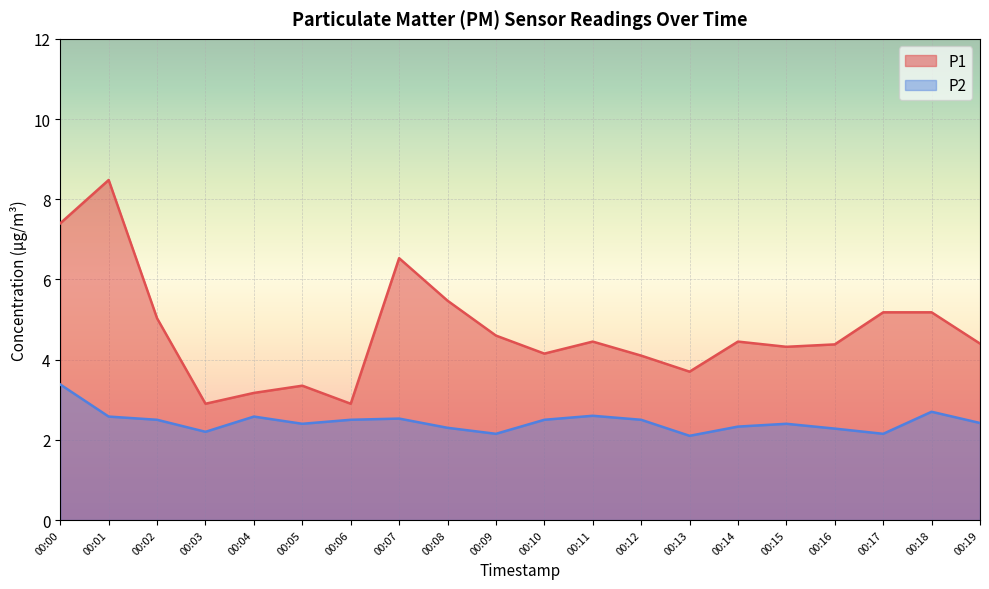

What is the total value across all series at 00:03?

5.1